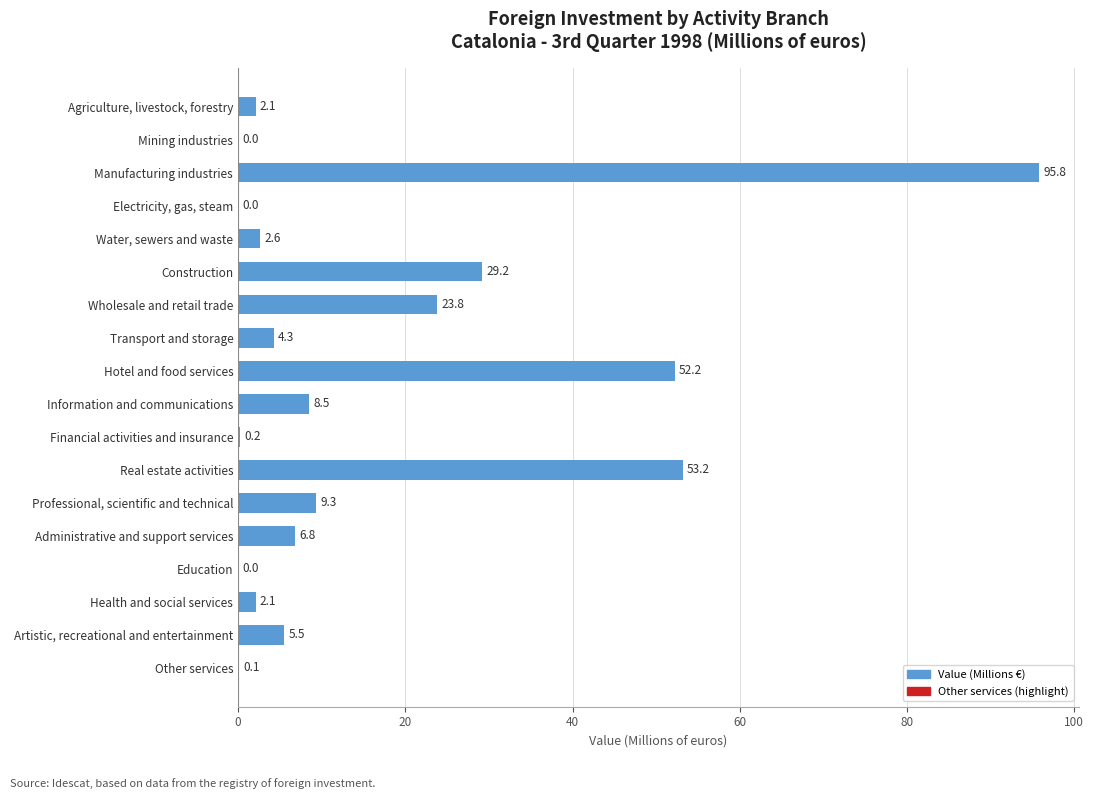

Reading bottom to top, extract all data points from this chart.

Other services=0.1	Artistic, recreational and entertainment=5.5	Health and social services=2.1	Education=0.0	Administrative and support services=6.8	Professional, scientific and technical=9.3	Real estate activities=53.2	Financial activities and insurance=0.2	Information and communications=8.5	Hotel and food services=52.2	Transport and storage=4.3	Wholesale and retail trade=23.8	Construction=29.2	Water, sewers and waste=2.6	Electricity, gas, steam=0.0	Manufacturing industries=95.8	Mining industries=0.0	Agriculture, livestock, forestry=2.1